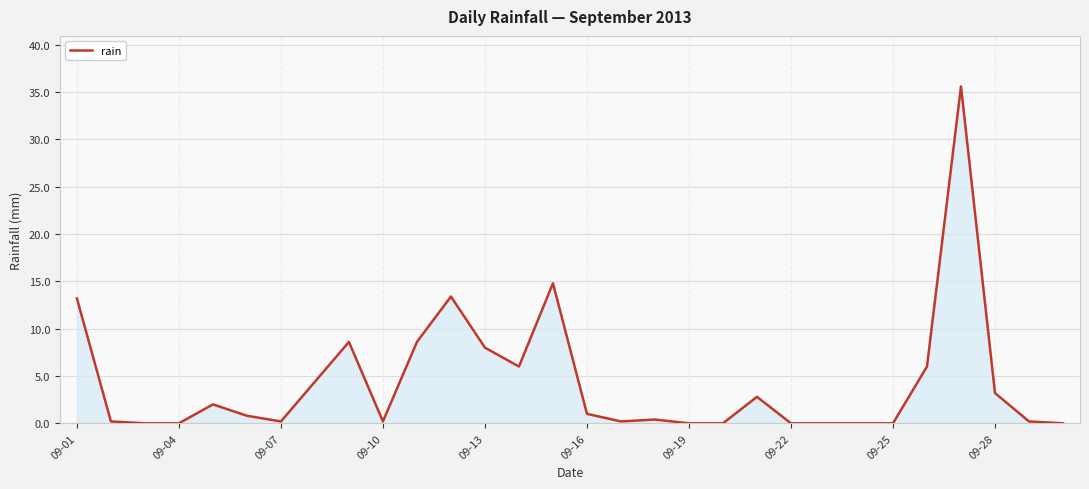

True or false: the data has more than 2 interior local peaks.

True